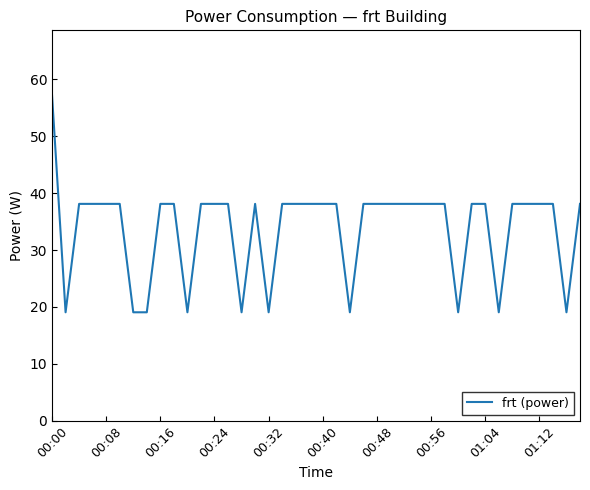

What is the difference between the maximum and minimum values?

38.1